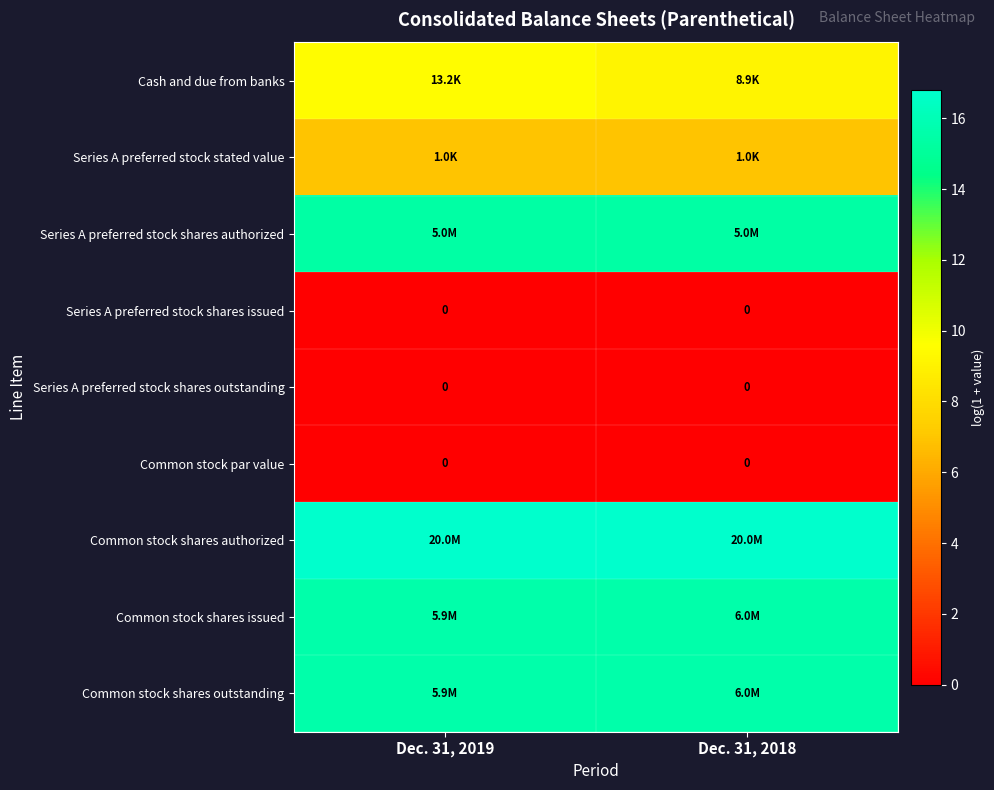

How many distinct data groups are displayed?

9